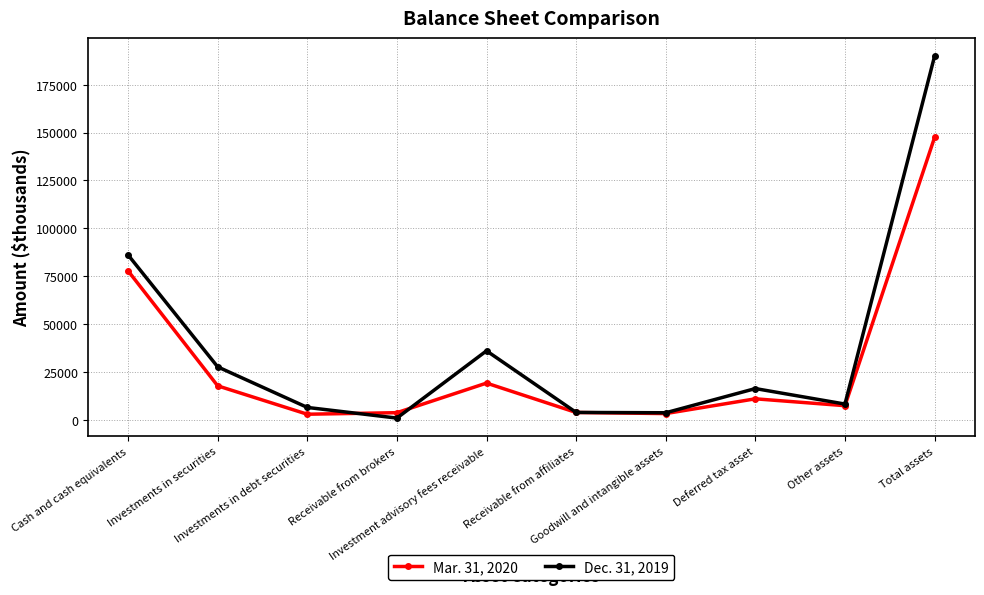

True or false: Dec. 31, 2019 has a value of 6547 at Investments in debt securities.

True